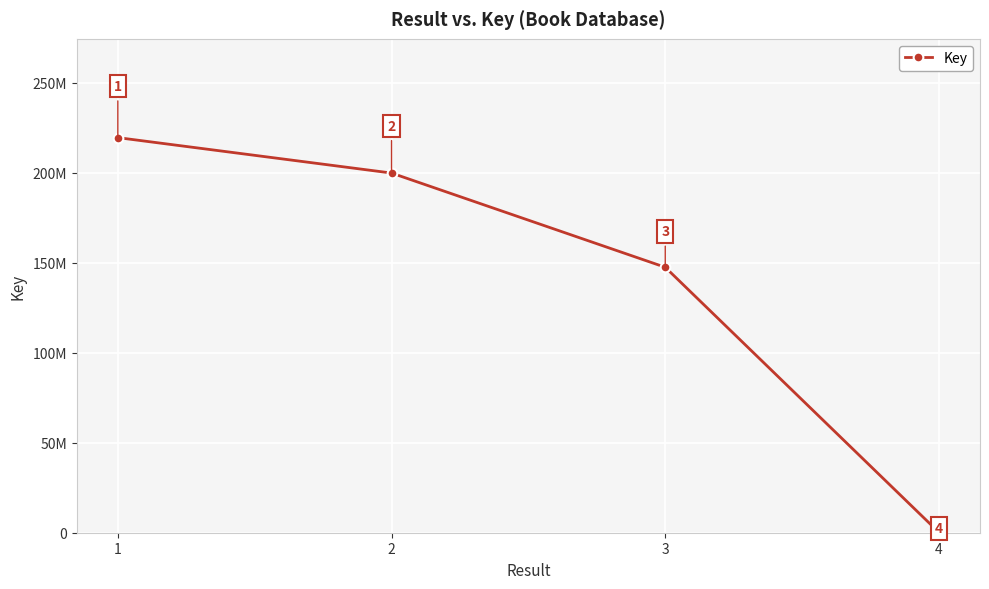

Is this an area chart (filled region under the line)?

No